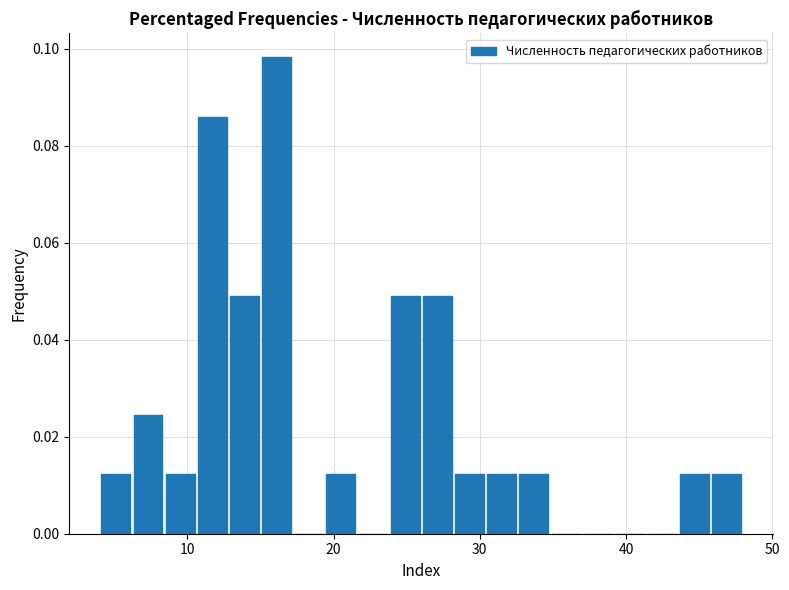

Around what value on the x-axis is the tallest bar? Give the approximate position of its centre, as read against the axis.

16